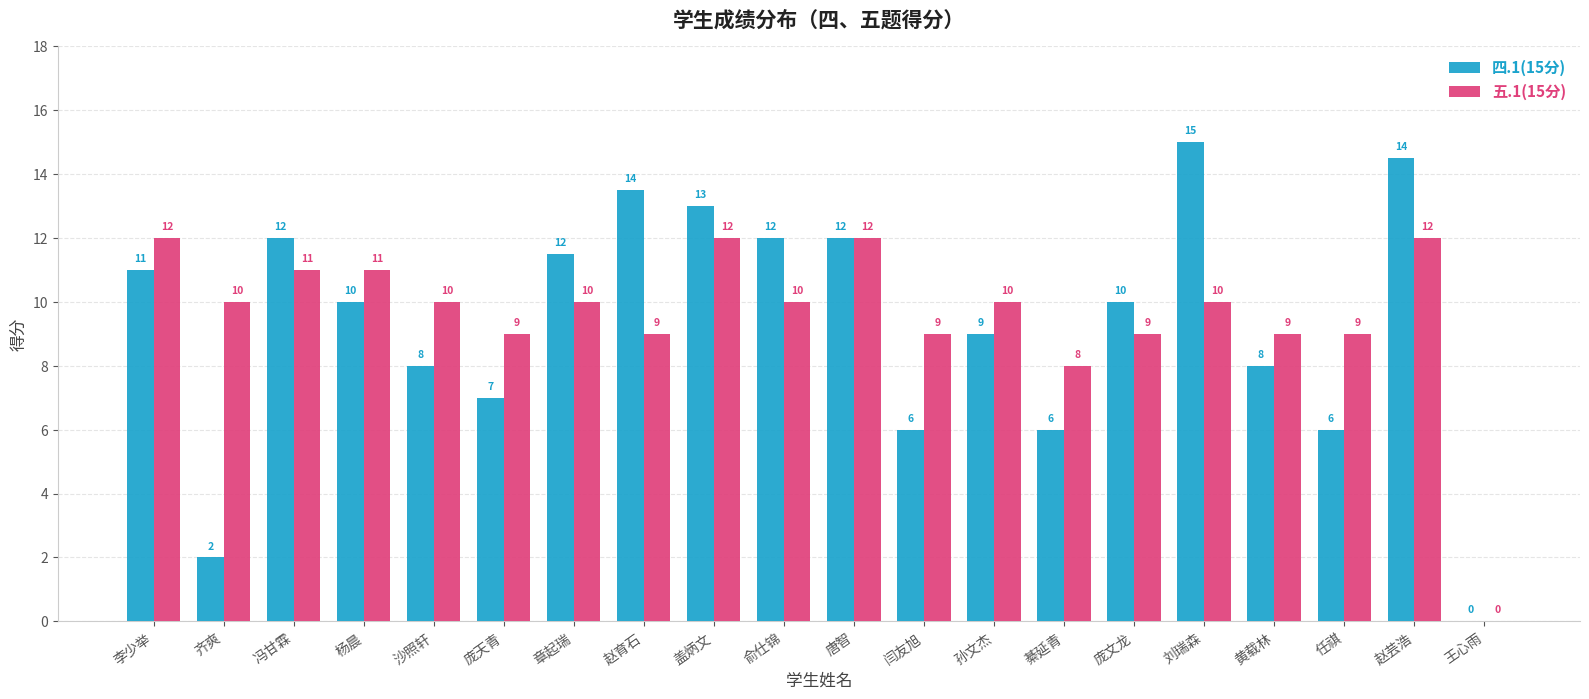

Is the value of 四.1(15分) at 齐爽 greater than the value of 五.1(15分) at 章起瑞?

No